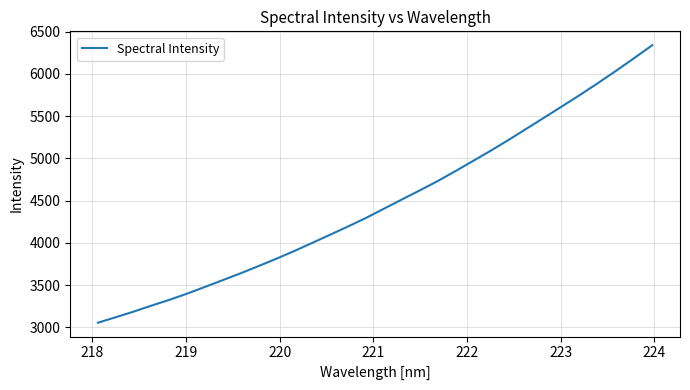

What is the smallest value displayed?

3053.6